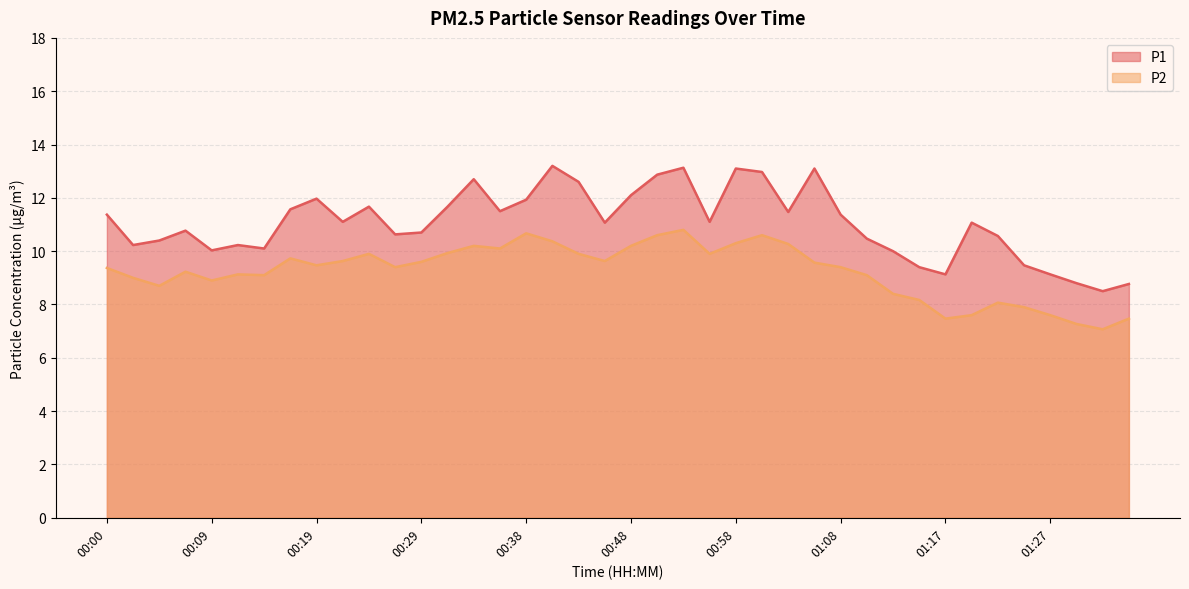

At which label does P2 first exceed 9?

00:00